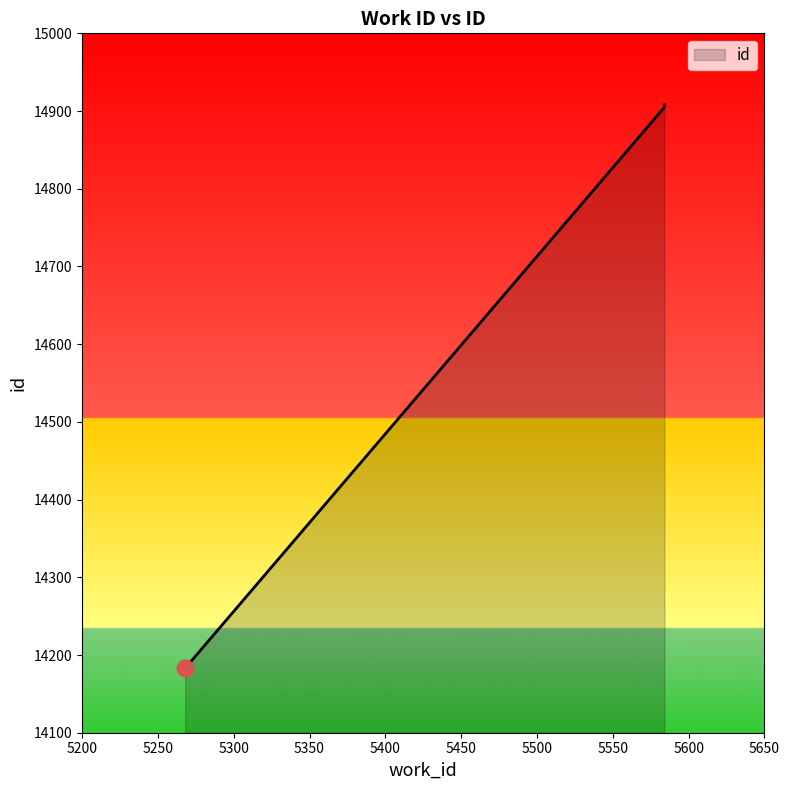

Which category has the lowest value across all series?

5268